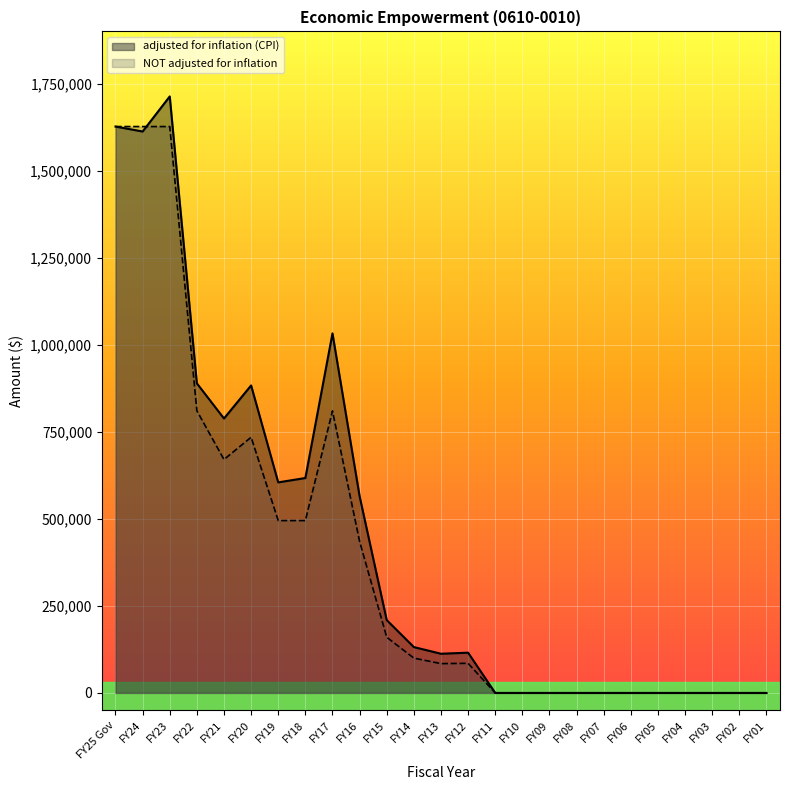

Between FY11 and FY01, which is larger?

FY11